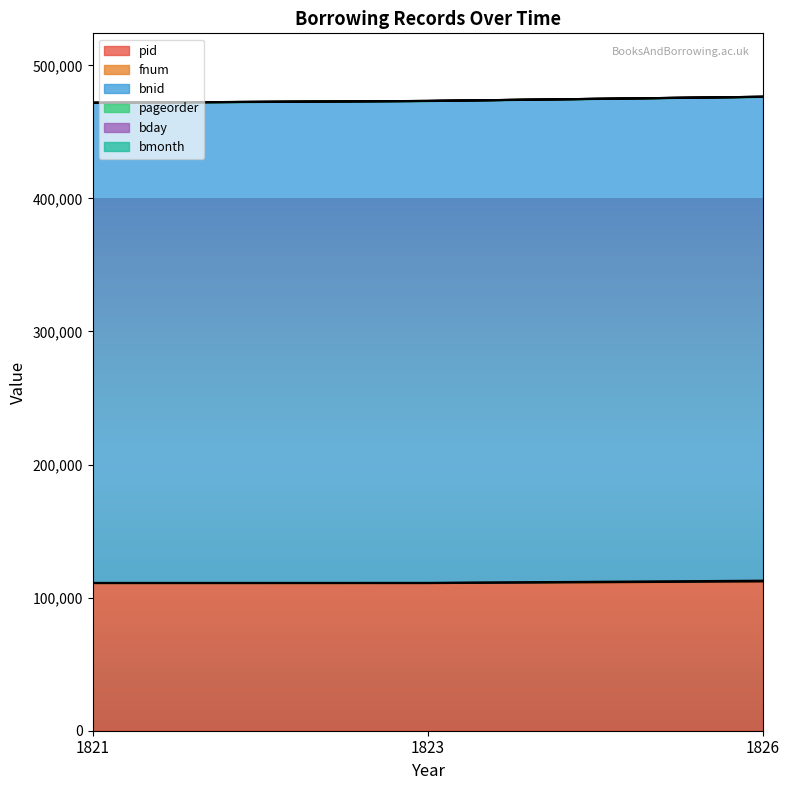

At which label is bnid closest to 474116?

1823